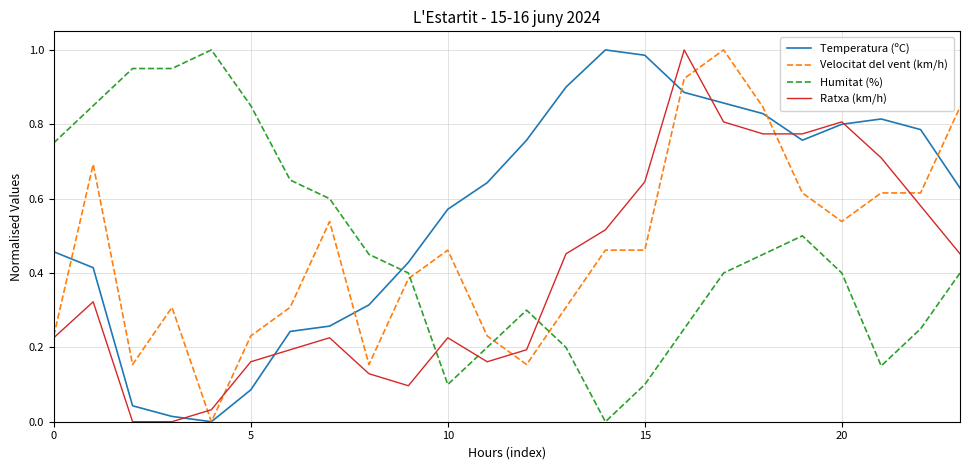

Which series ends up on top after the final intersection of Temperatura (ºC) and Humitat (%)?

Temperatura (ºC)